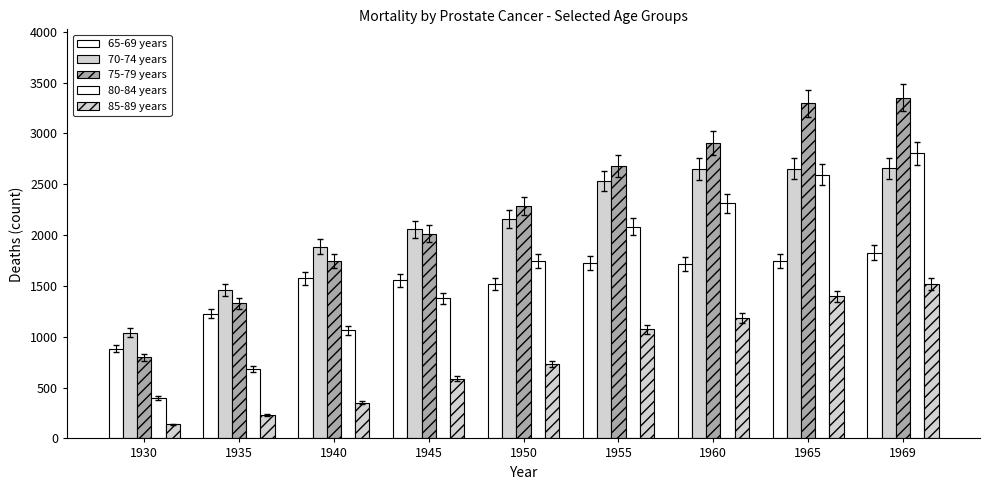

Which label corresponds to the smallest value in the chart?

1930